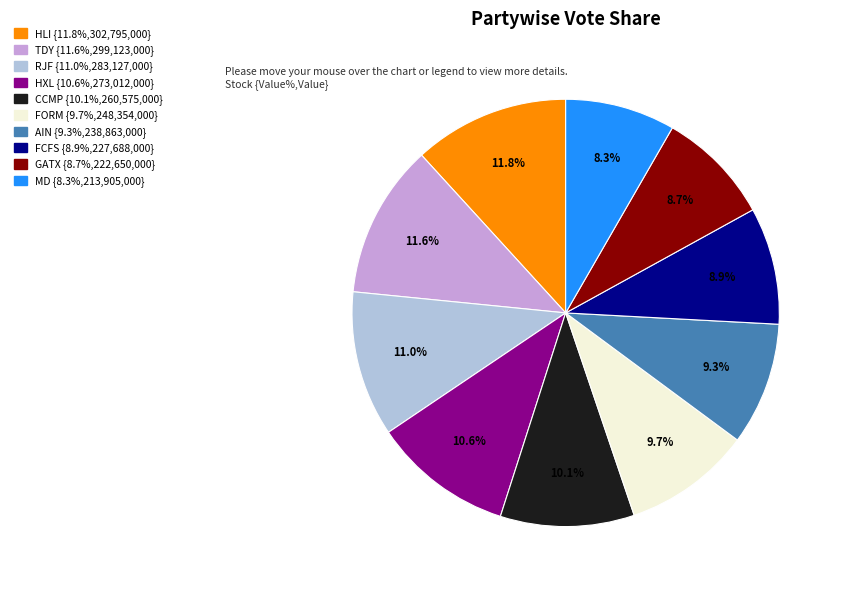

Is there any slice that represents more than half of the pie?

No